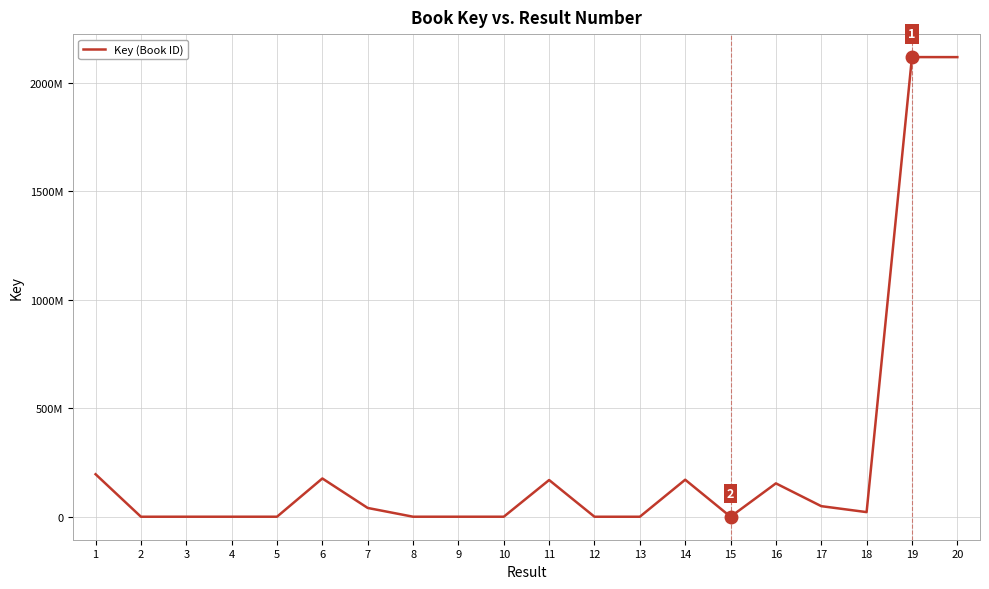

Reading left to right, extract all data points from this chart.

1=196021039	2=2222	3=76980	4=76968	5=96899	6=176502197	7=40507469	8=76970	9=96897	10=96895	11=169283408	12=2319	13=2220	14=170756719	15=1379	16=153897516	17=48830053	18=21320501	19=2119705494	20=2119549307